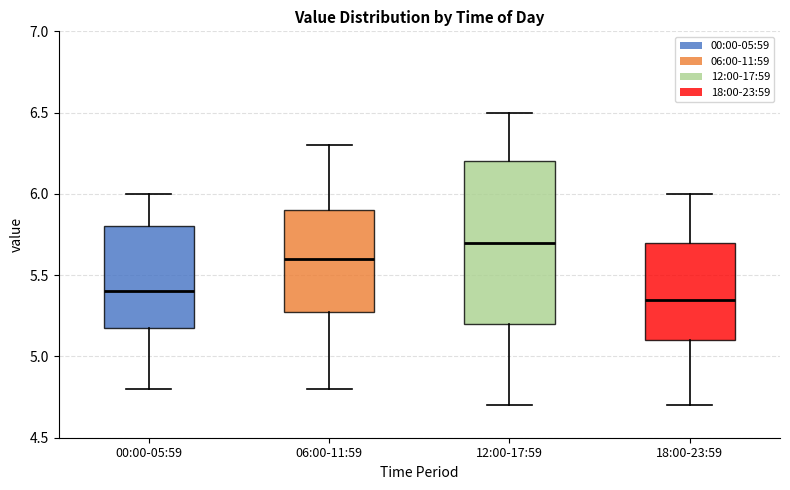

Where is the upper edge of the box for 00:00-05:59 on the y-axis? The values are not printed on the chart, so give them approximately, as read against the axis.

5.80